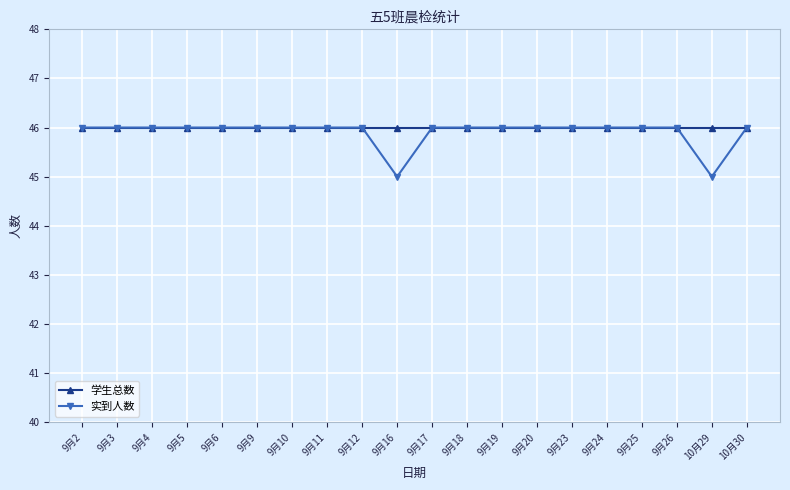

Is it true that 实到人数 equals 46 at 9月6?

True